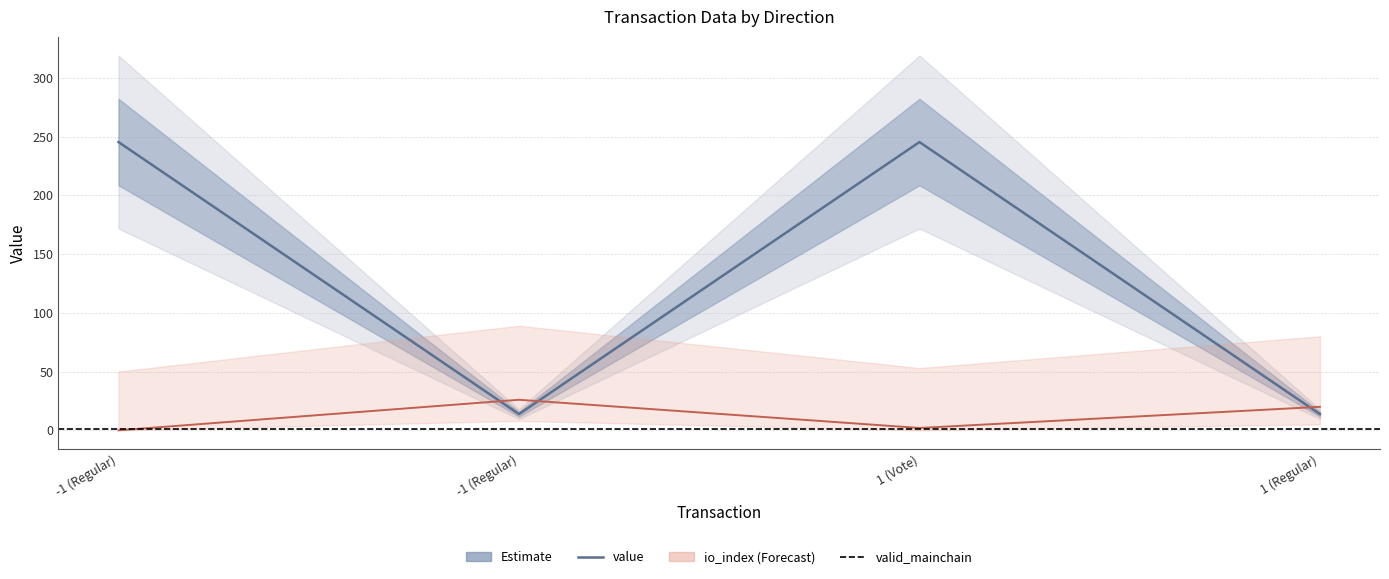

At which label is value closest to 129?

-1 (Regular)